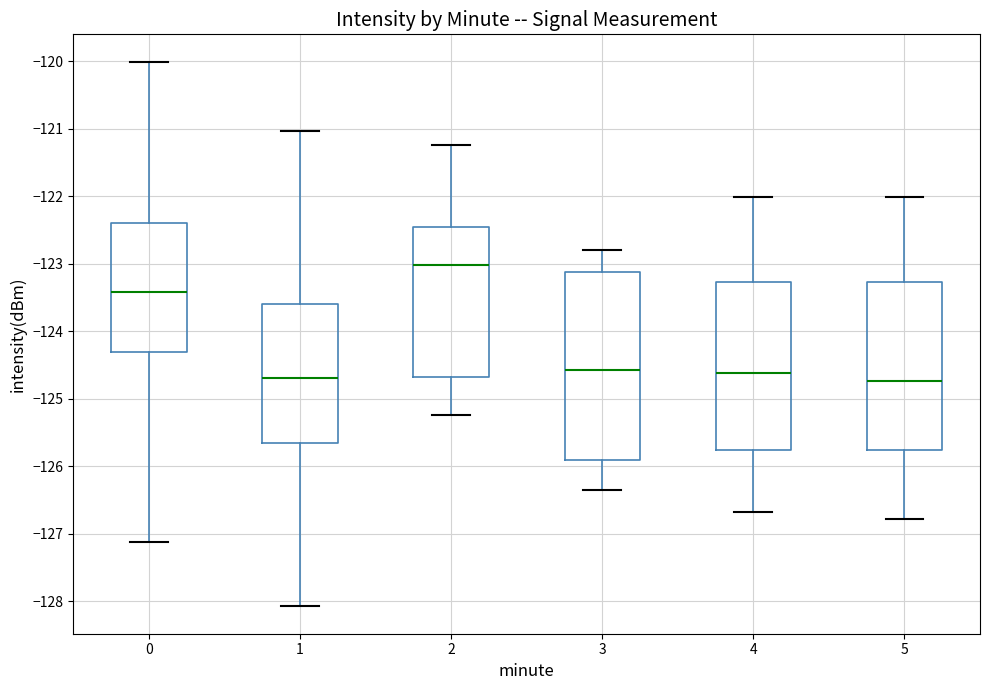

Reading left to right, read every box against the y-axis: the position of its median line, the range the box covers, and the ends of its whiskers. The values are not printed on the chart, so give them approximately, as read against the axis.

0: median -123.4, box -124.3 to -122.4, whiskers -127.1 to -120.0
1: median -124.7, box -125.7 to -123.6, whiskers -128.1 to -121.0
2: median -123.0, box -124.7 to -122.5, whiskers -125.2 to -121.2
3: median -124.6, box -125.9 to -123.1, whiskers -126.3 to -122.8
4: median -124.6, box -125.8 to -123.3, whiskers -126.7 to -122.0
5: median -124.7, box -125.8 to -123.3, whiskers -126.8 to -122.0